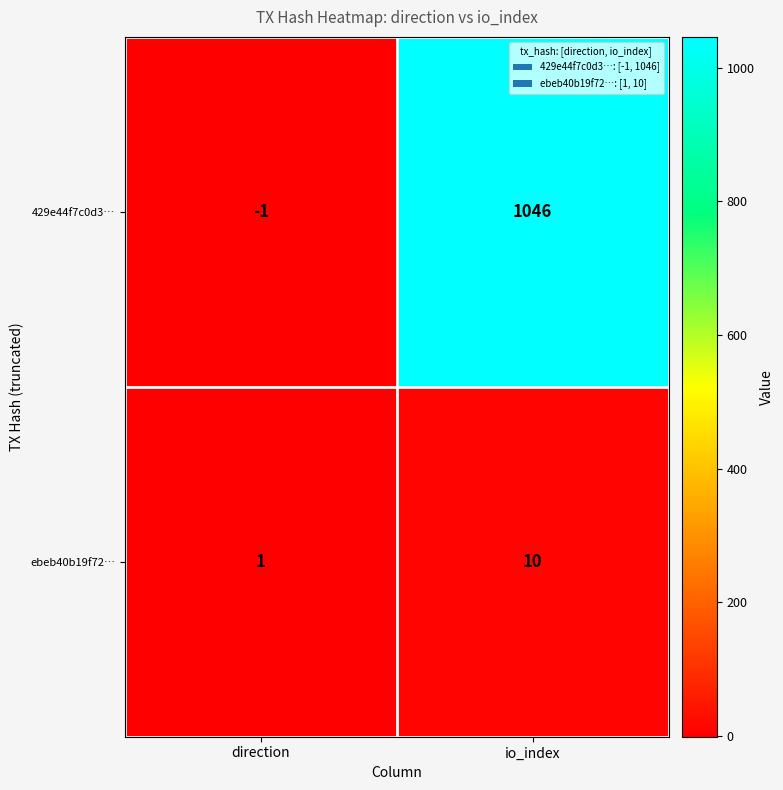

What is the difference between the highest and lowest values at io_index?

1036